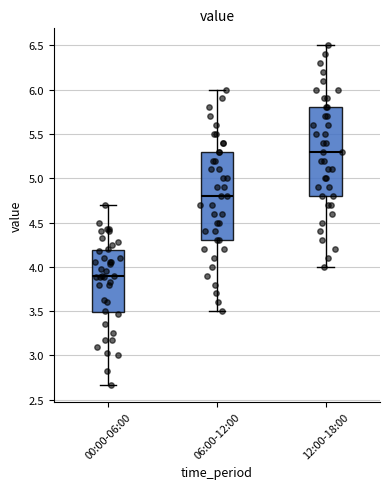

Where does the upper whisker of the box for 06:00-12:00 end on the y-axis? The values are not printed on the chart, so give them approximately, as read against the axis.

6.00